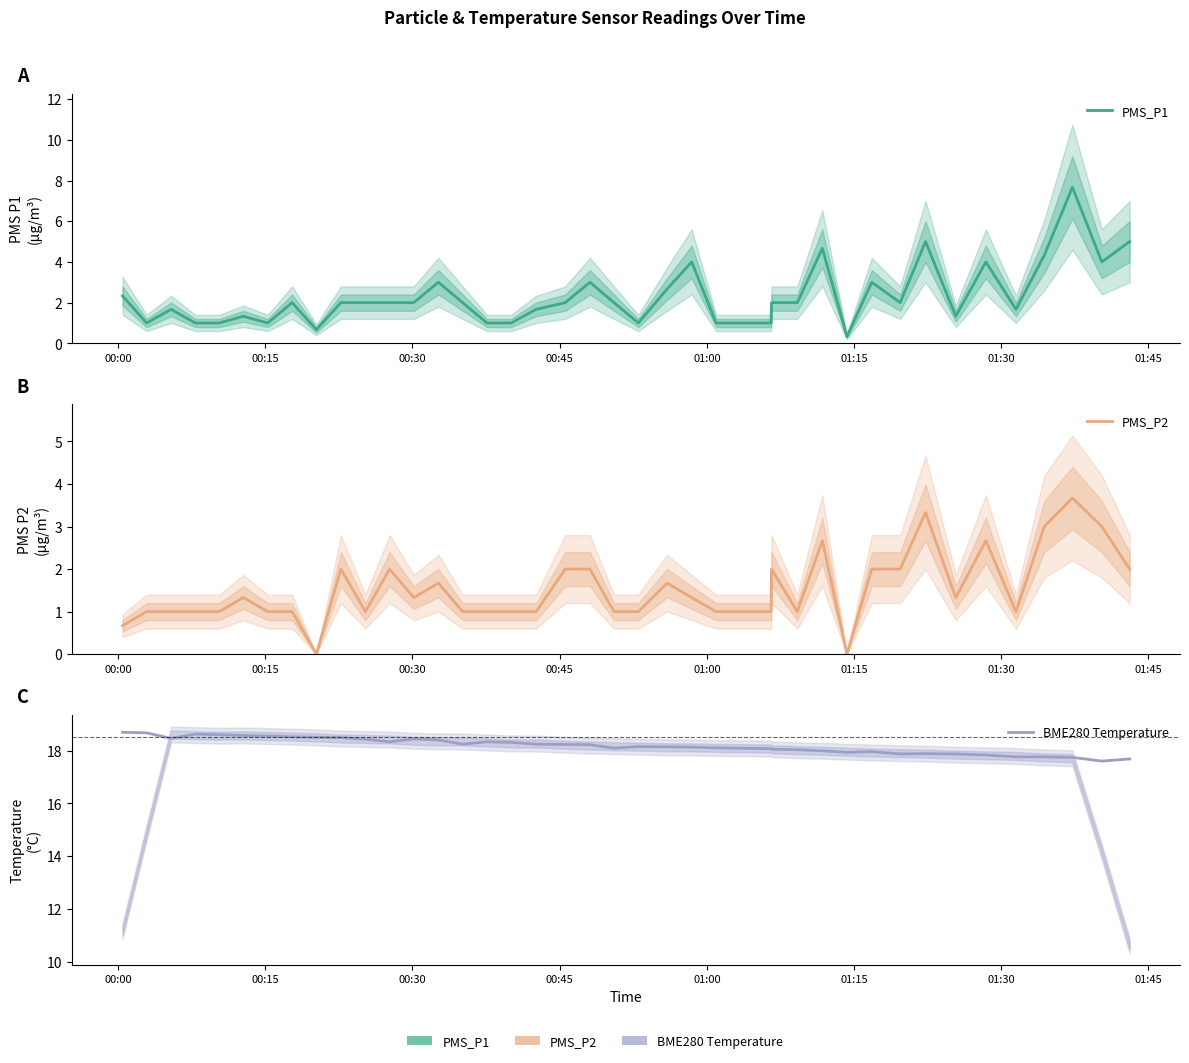

Rank the series by their maximum value, from lowest to highest.

PMS_P2, PMS_P1, BME280 Temperature